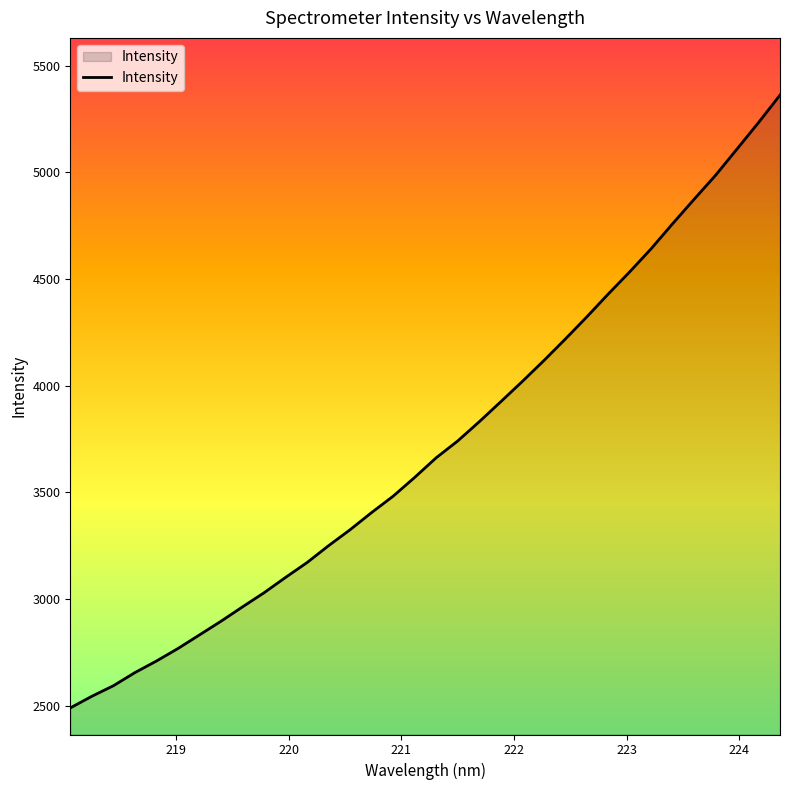

What is the minimum value shown in the chart?

2490.6